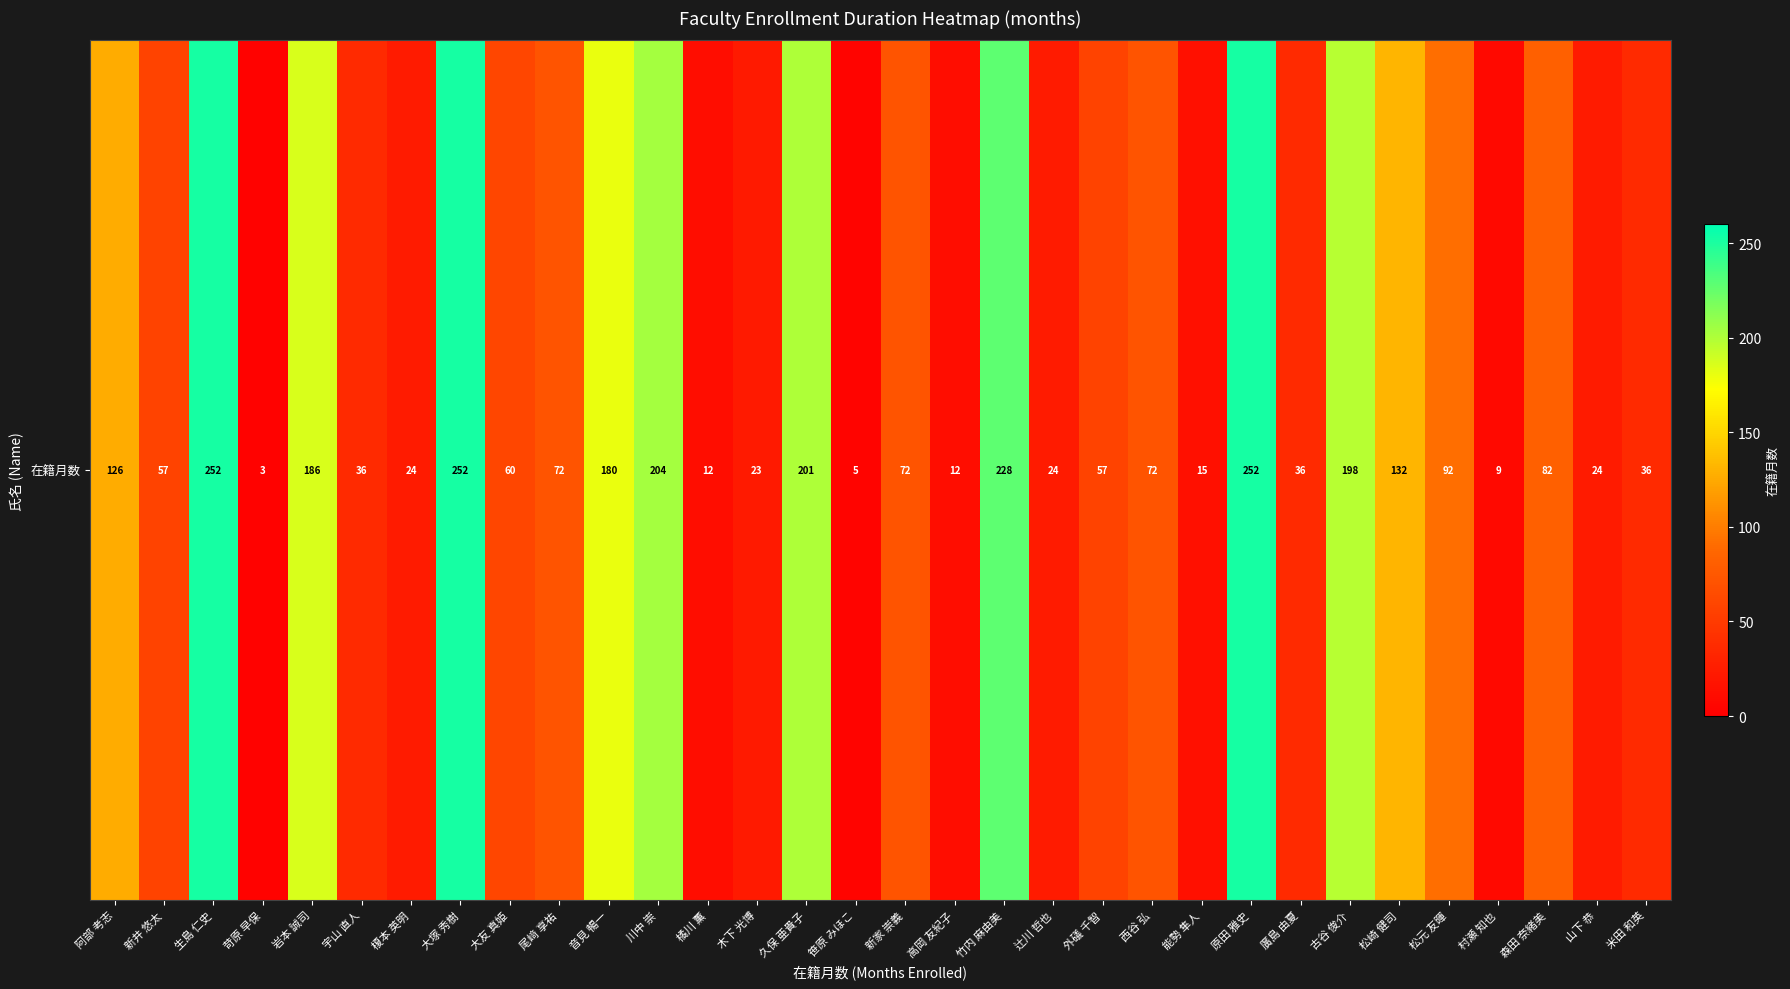

Which label corresponds to the smallest value in the chart?

苛原 早保